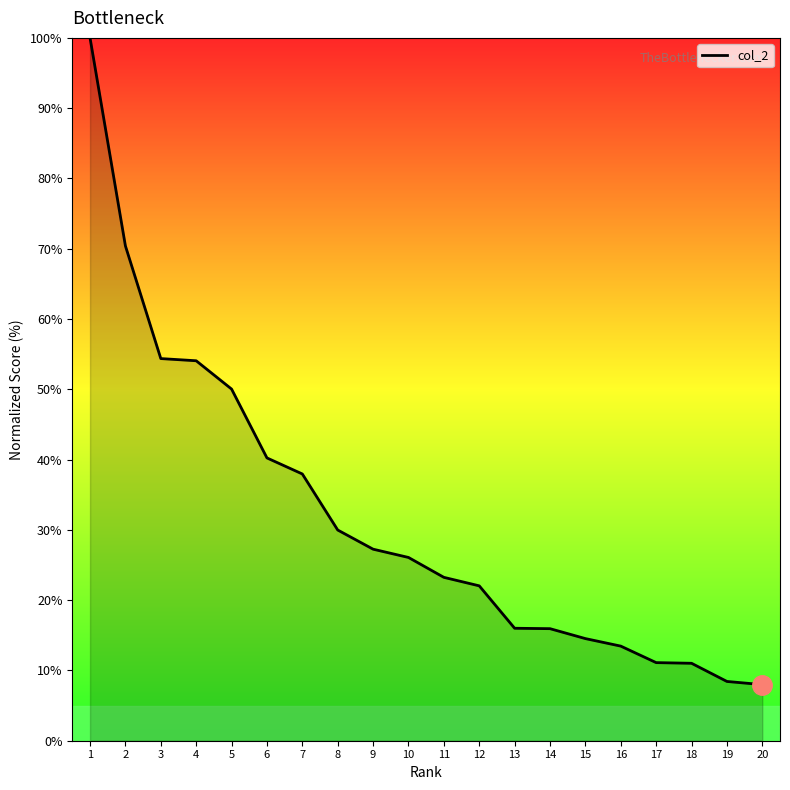

True or false: the data shows 3.7 at 17.

False